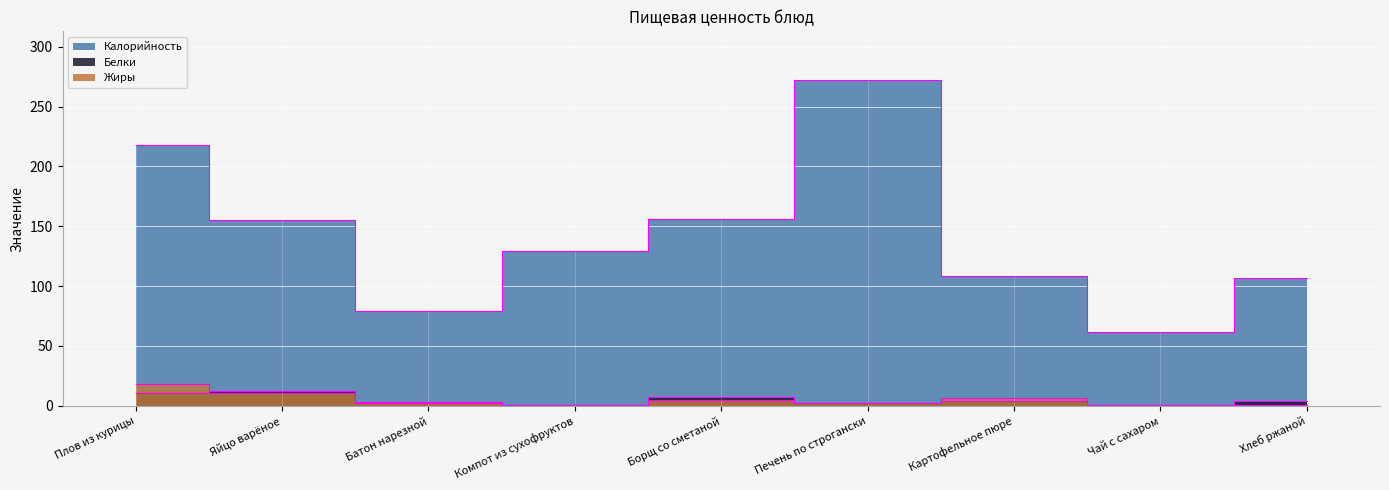

What is the label of the 9th point from the left?

Хлеб ржаной